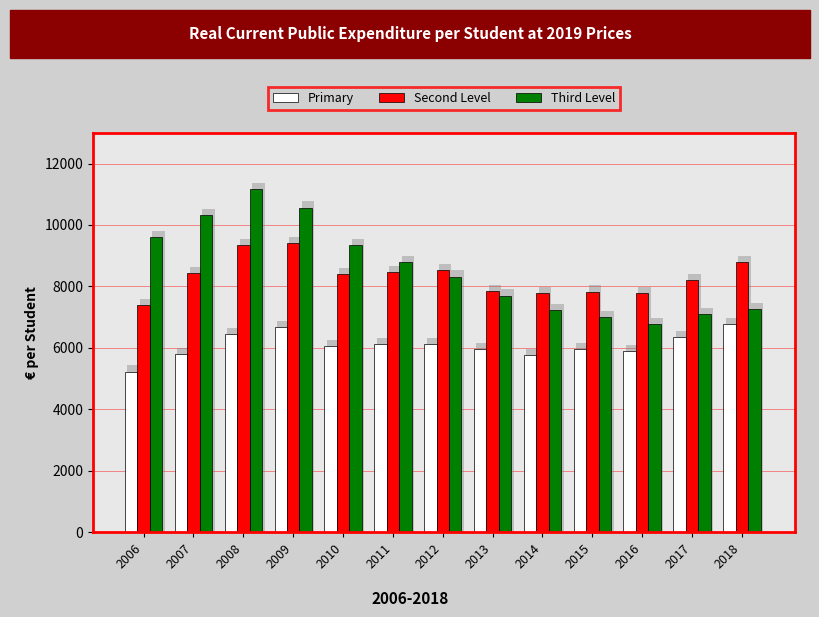

Is the value of Third Level at 2007 greater than the value of Primary at 2018?

Yes